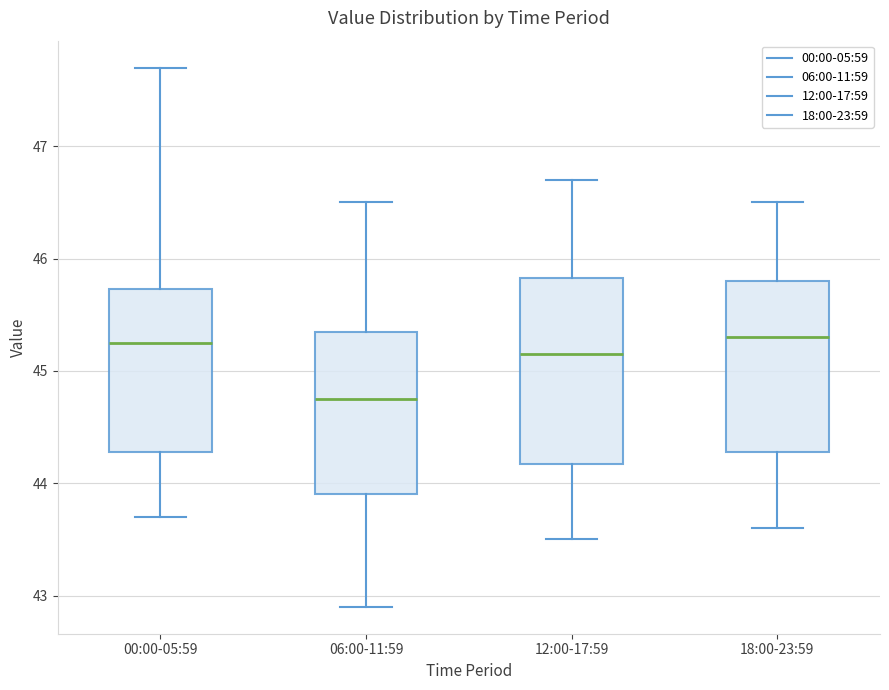

Reading left to right, read every box against the y-axis: the position of its median line, the range the box covers, and the ends of its whiskers. The values are not printed on the chart, so give them approximately, as read against the axis.

00:00-05:59: median 45.3, box 44.3 to 45.7, whiskers 43.7 to 47.7
06:00-11:59: median 44.8, box 43.9 to 45.4, whiskers 42.9 to 46.5
12:00-17:59: median 45.2, box 44.2 to 45.8, whiskers 43.5 to 46.7
18:00-23:59: median 45.3, box 44.3 to 45.8, whiskers 43.6 to 46.5